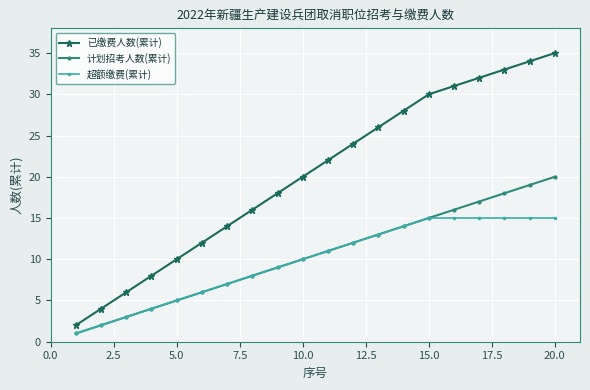

Which series has the largest total across all categories?

已缴费人数(累计)